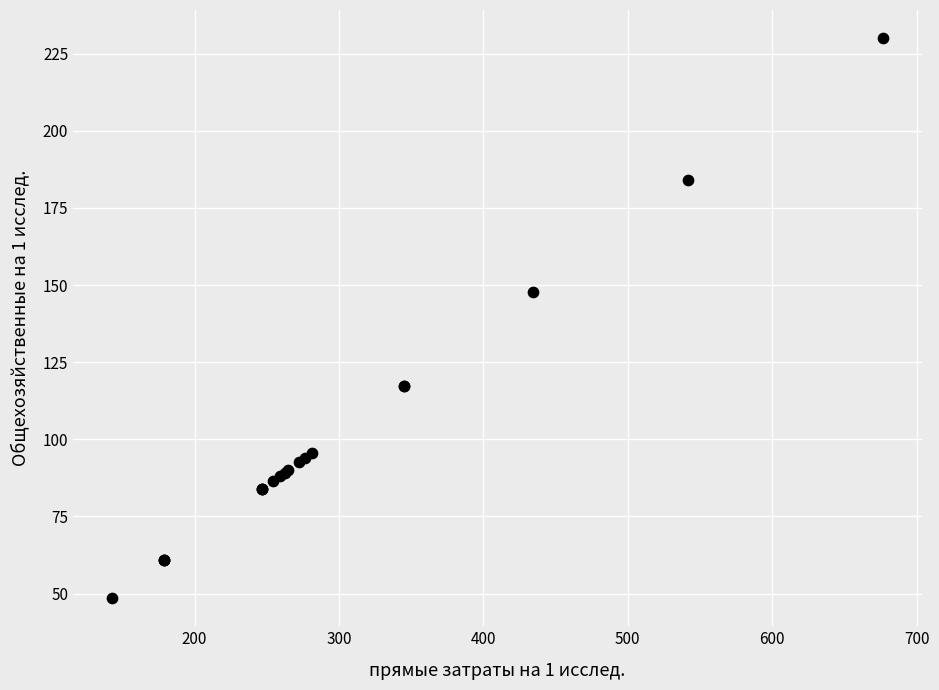

What Y value in the scatter plot is closest to 139?

147.7